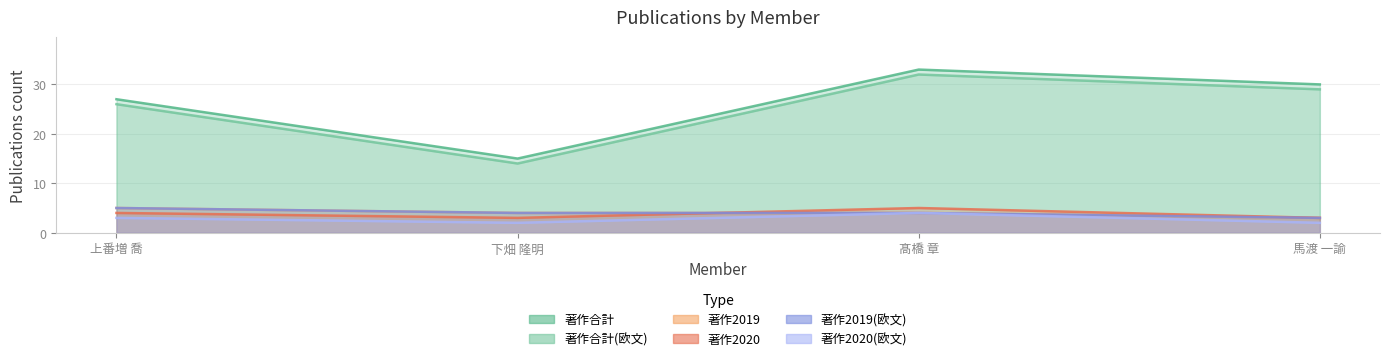

The value of 著作2020(欧文) at 上番増 喬 is 1. True or false?

False